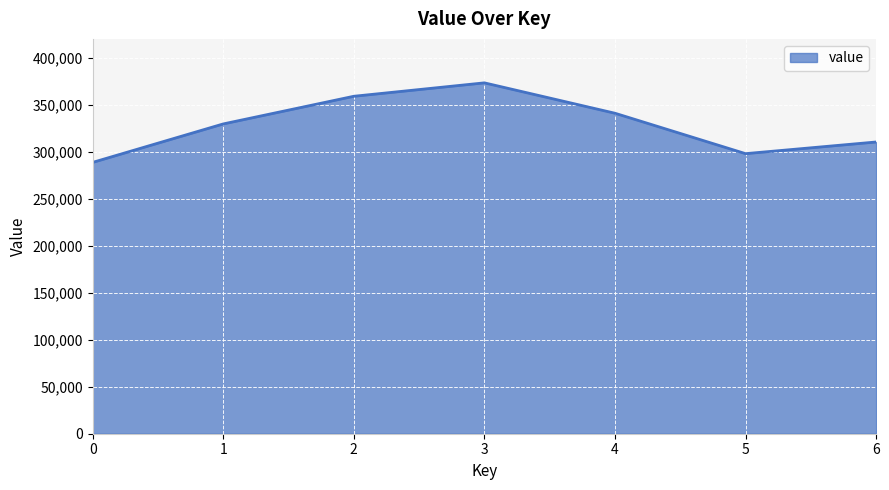

How many interior local peaks (higher than both neighbors) does the data have?

1